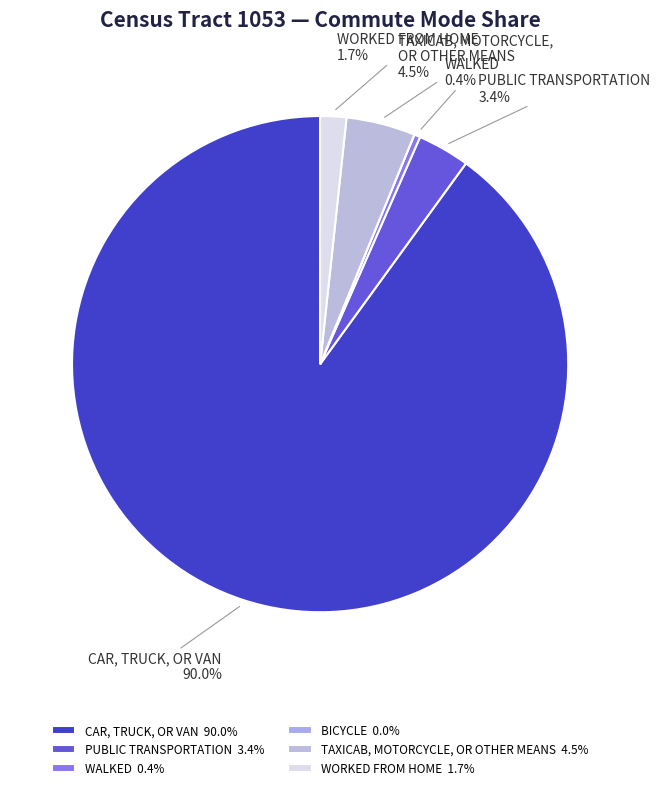

What percentage do PUBLIC TRANSPORTATION and BICYCLE together represent?

3.4%